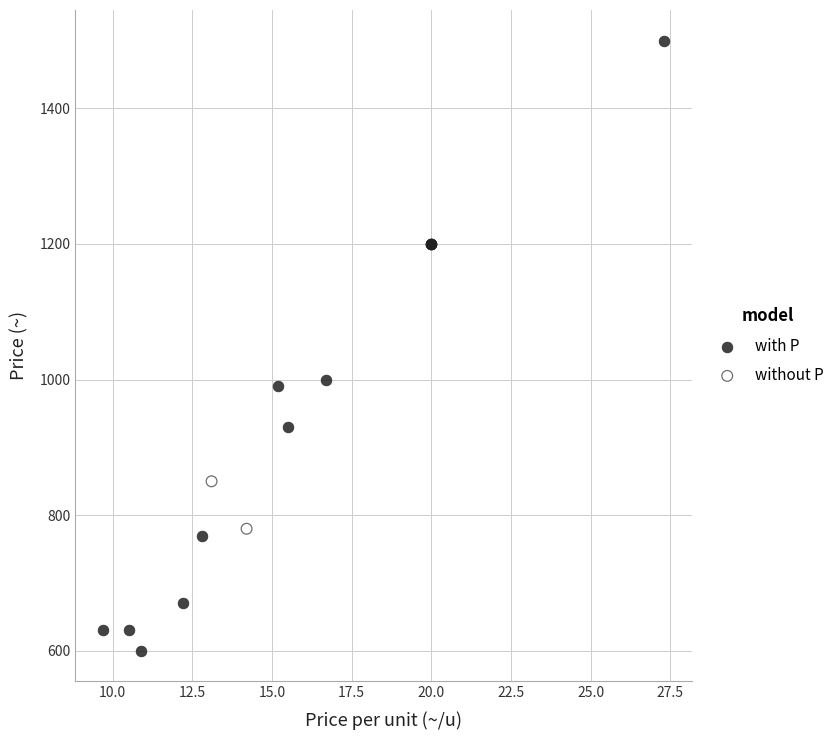

What are all the series names shown in the legend?

with P, without P